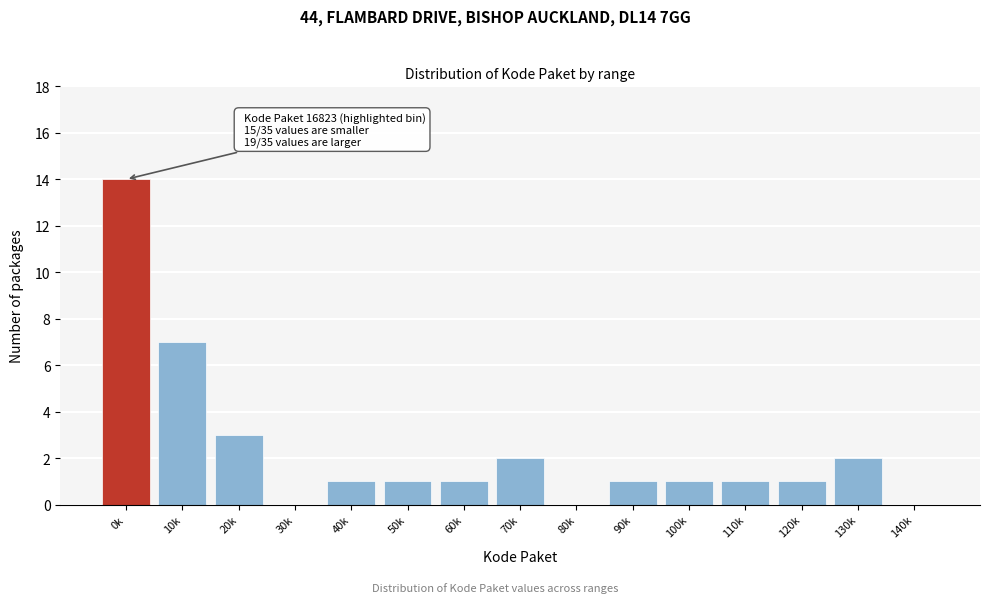

Reading left to right, extract all data points from this chart.

0k=14	10k=7	20k=3	30k=0	40k=1	50k=1	60k=1	70k=2	80k=0	90k=1	100k=1	110k=1	120k=1	130k=2	140k=0